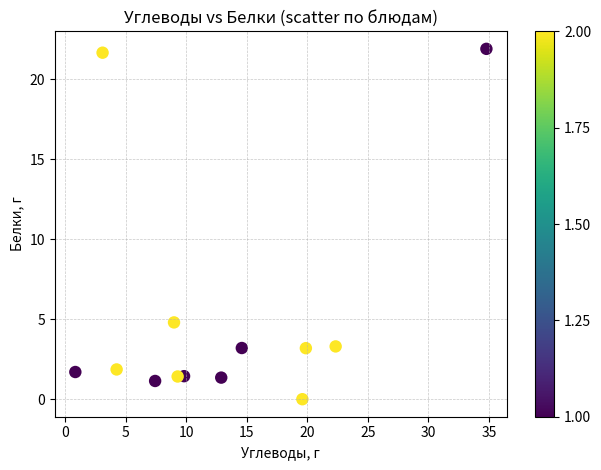

What Y value in the scatter plot is closest to 10?

4.8